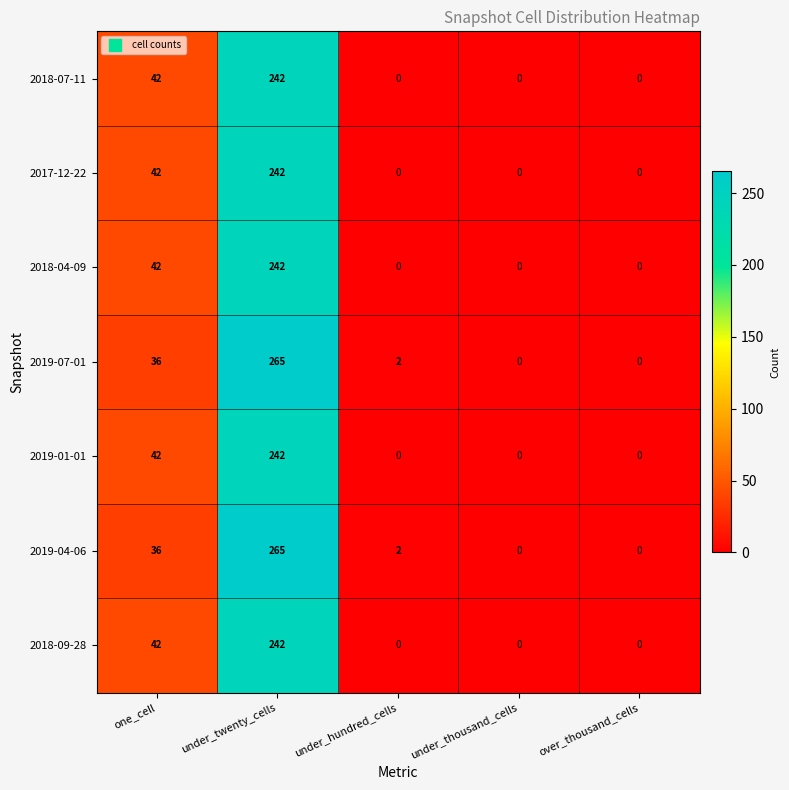

How many positive values does the 2018-07-11 series have?

2